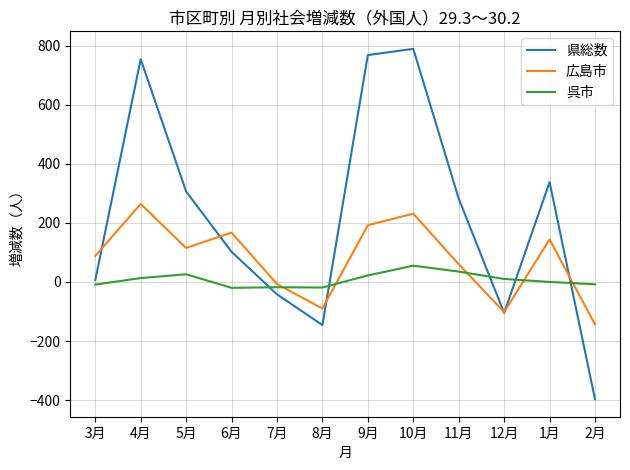

The 県総数 series shows -146 at 8月. True or false?

True